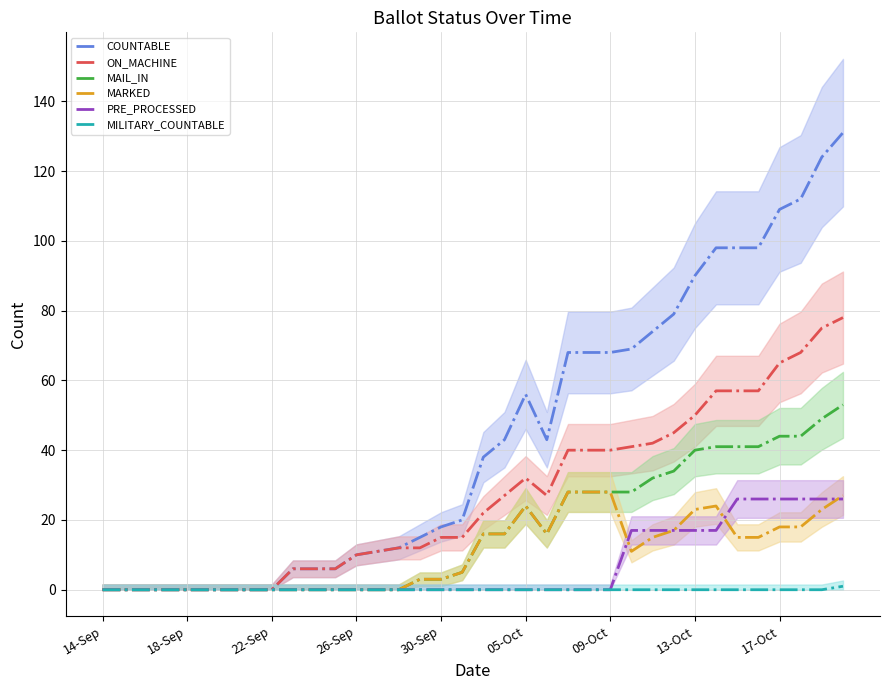

Does the chart display data point markers on the line(s)?

No